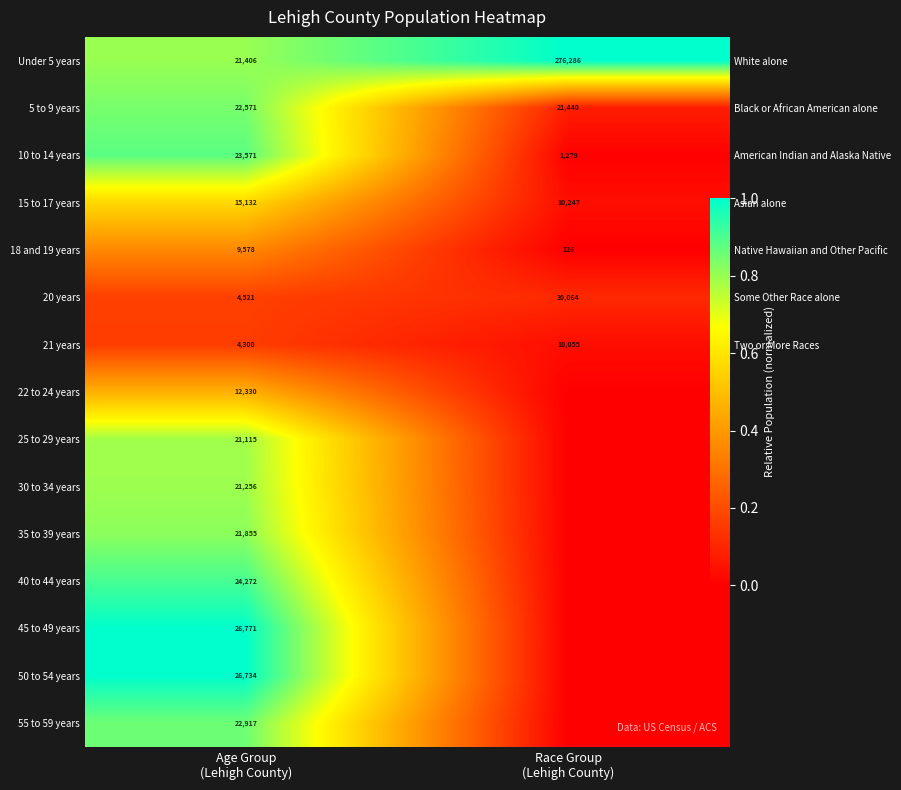

What is the total value across all series at Race Group
(Lehigh County)?

1.3